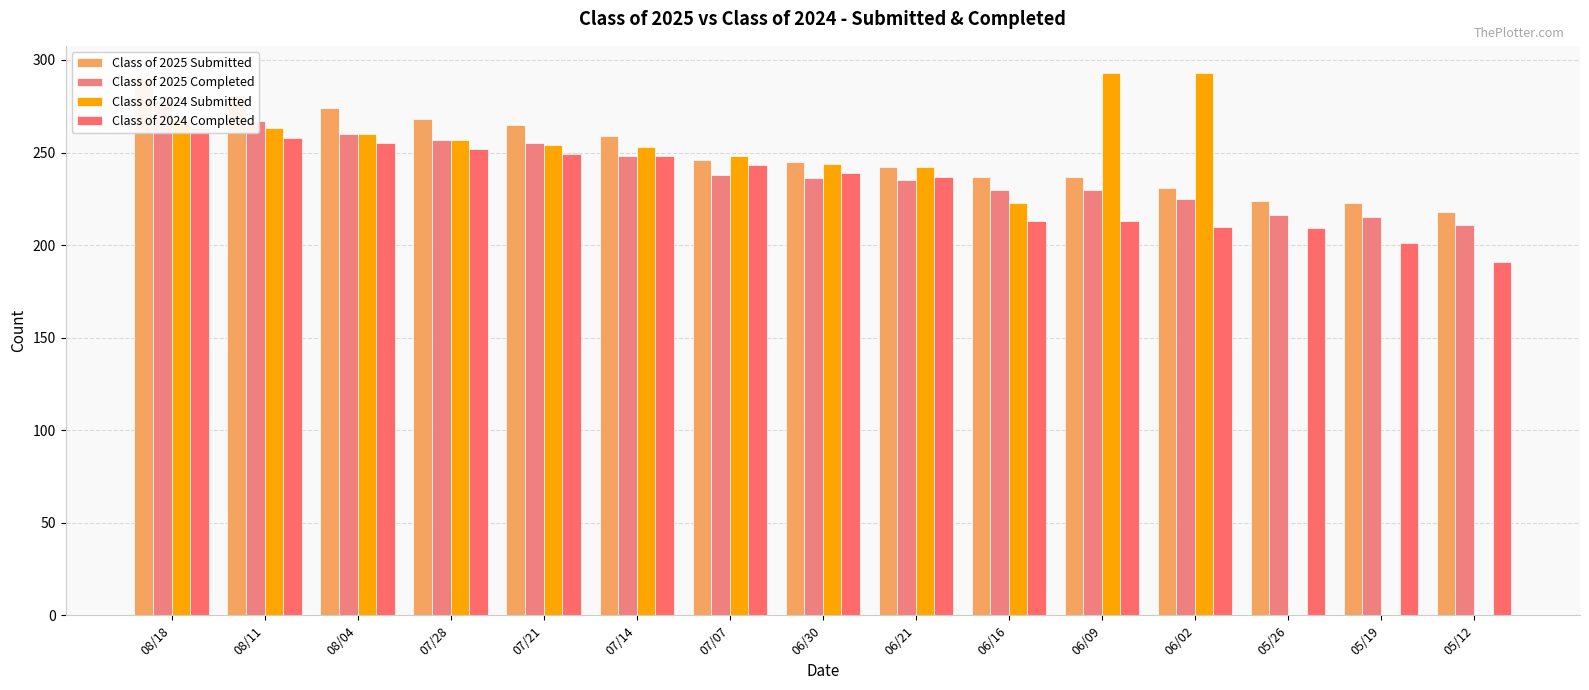

Reading left to right, what are all the values shown in this chart?

Class of 2025 Submitted: 291	281	274	268	265	259	246	245	242	237	237	231	224	223	218
Class of 2025 Completed: 278	267	260	257	255	248	238	236	235	230	230	225	216	215	211
Class of 2024 Submitted: 268	263	260	257	254	253	248	244	242	223	293	293	0	0	0
Class of 2024 Completed: 263	258	255	252	249	248	243	239	237	213	213	210	209	201	191